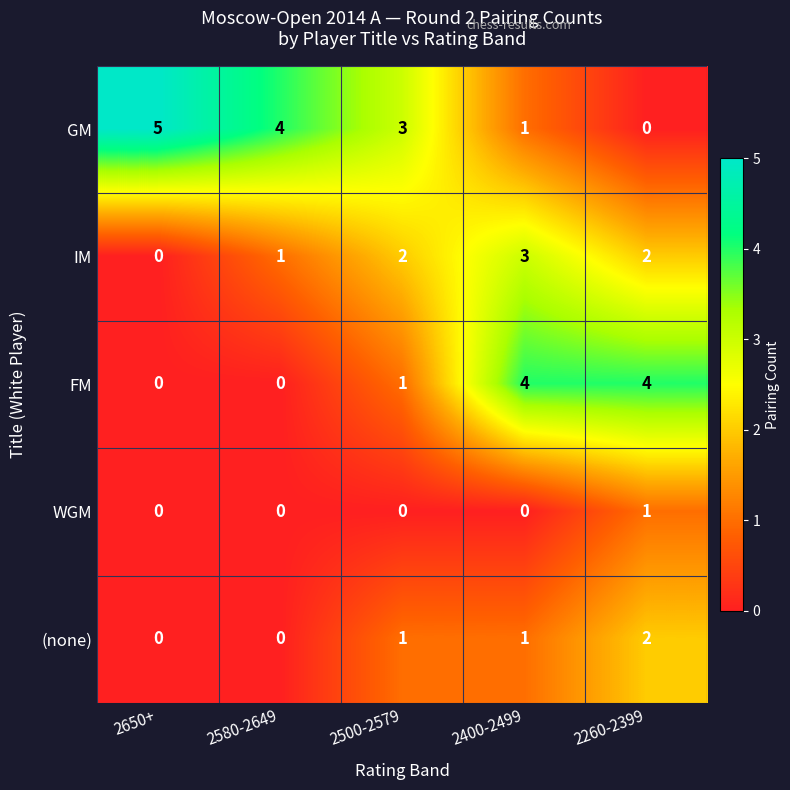

Is the value of FM at 2500-2579 greater than the value of GM at 2260-2399?

Yes